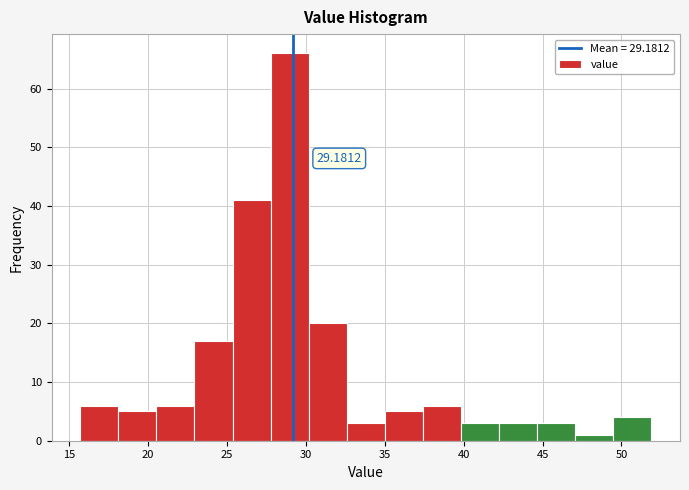

Which range on the x-axis has the tallest bar?

28.0 to 30.0